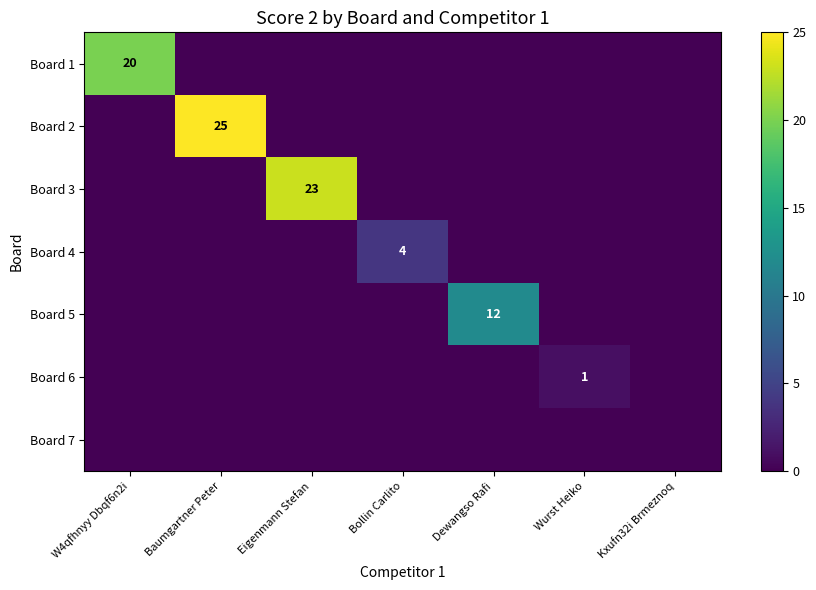

The value of Board 6 at Wurst Heiko is 1. True or false?

True